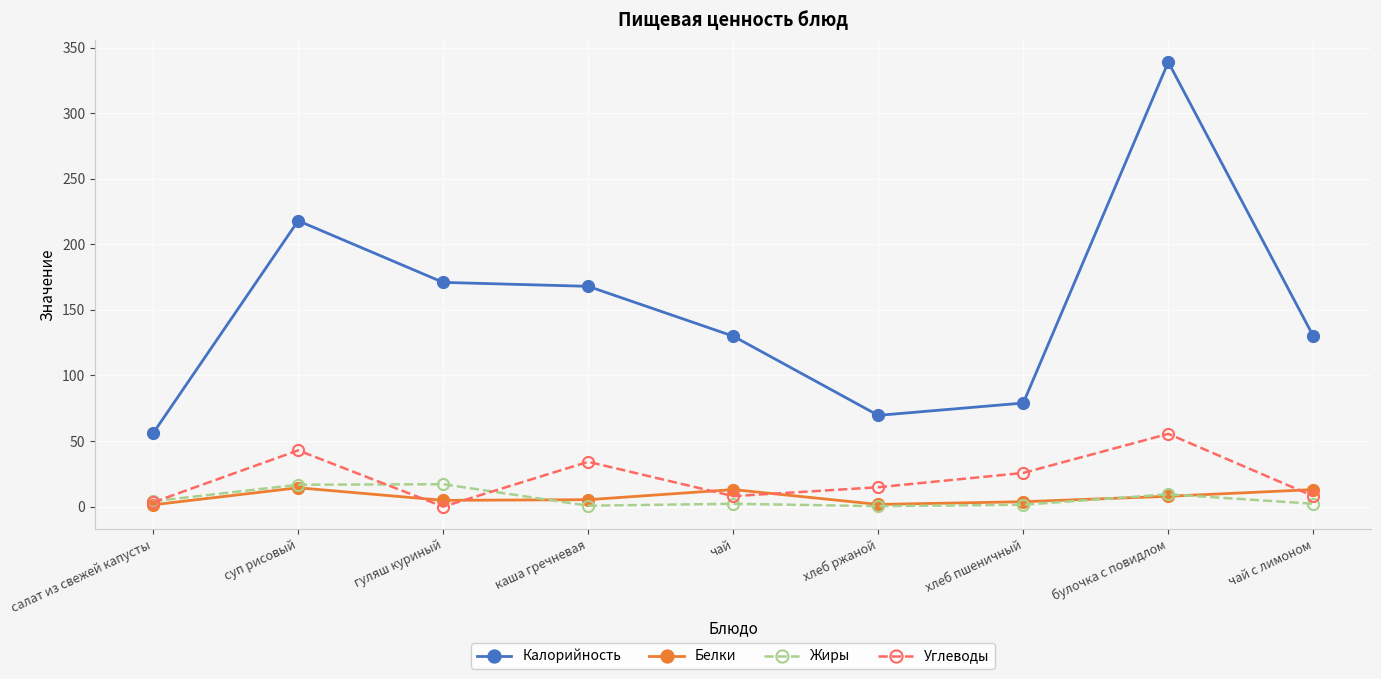

In Жиры, how many points are lower than both neighbors (excluding endpoints)?

2